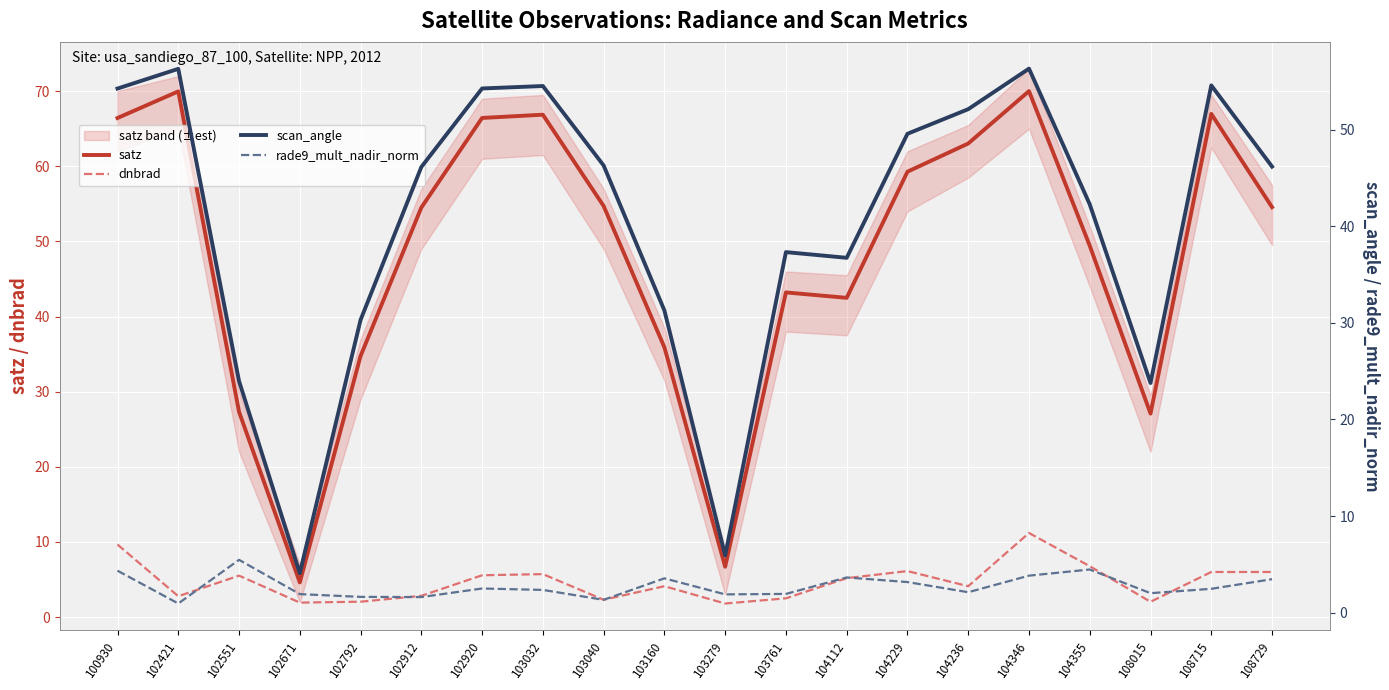

At which label does scan_angle reach its peak?

104346